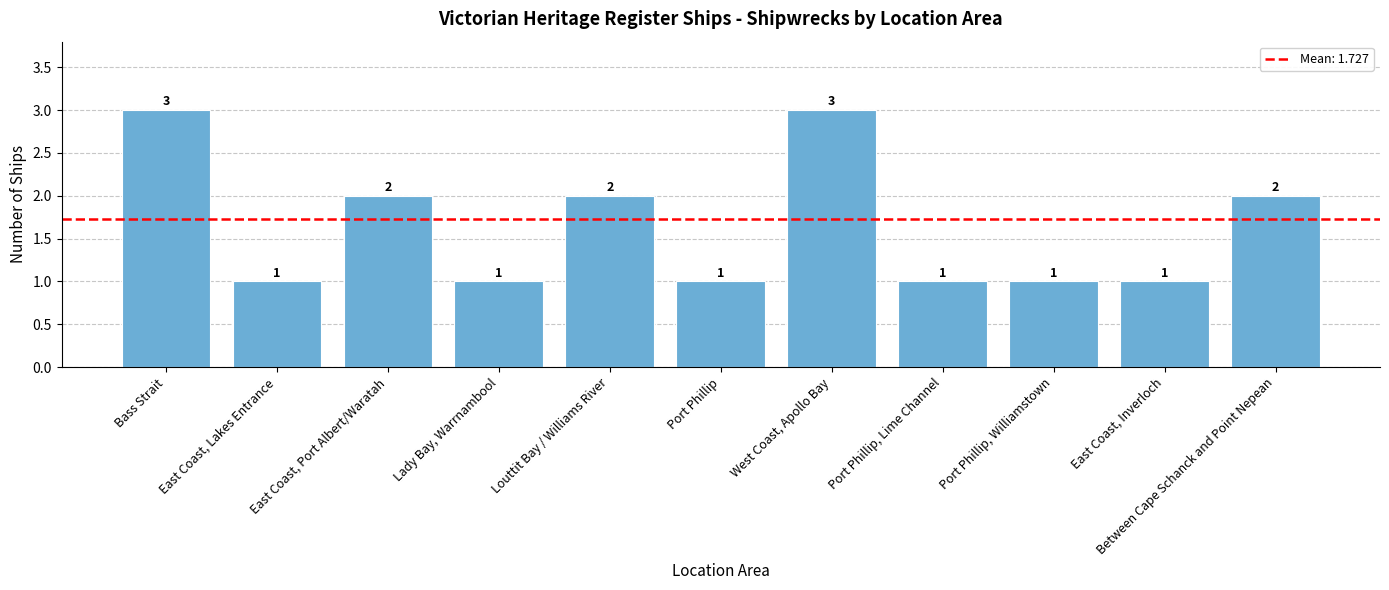

Approximately how many times larger is the value at Port Phillip, Williamstown compared to Port Phillip, Lime Channel?

1.0